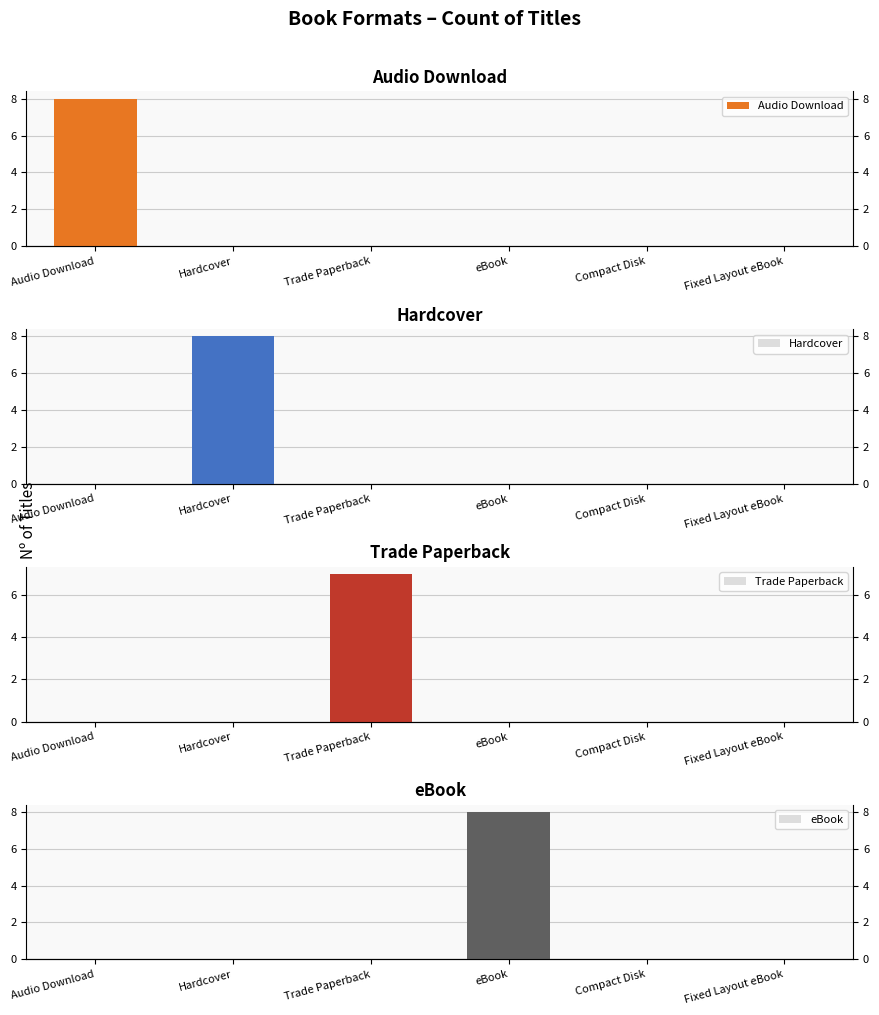

At which category is the sum across all series the highest?

Audio Download